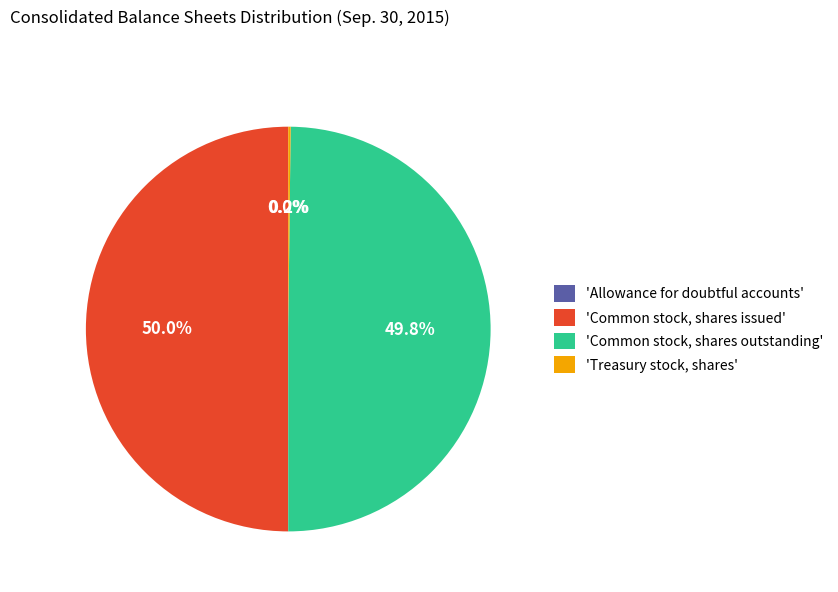

How much of the chart is everything except 'Common stock, shares issued'?

50.0%